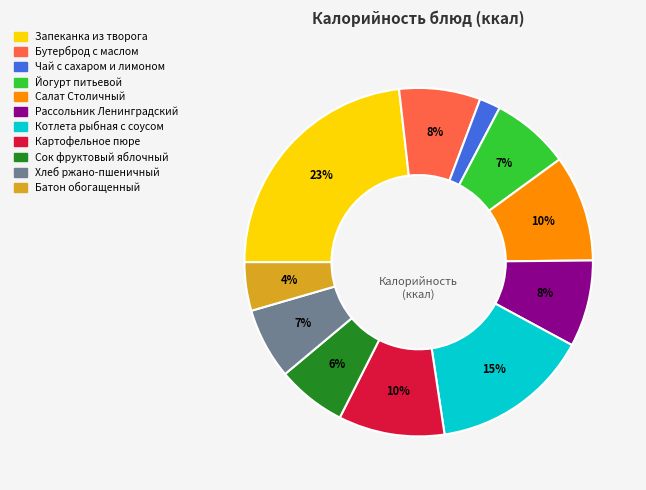

To the nearest percent, what is the combined percentage of Запеканка из творога and Хлеб ржано-пшеничный?

30%